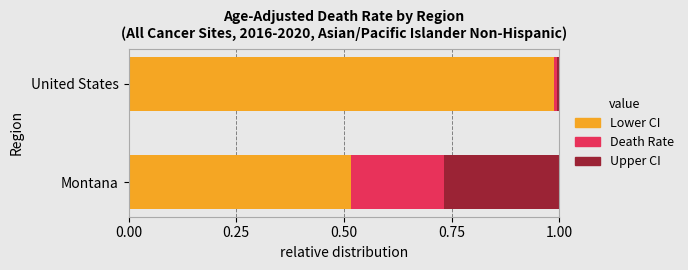

What is the sum of all Lower CI values?

1.5